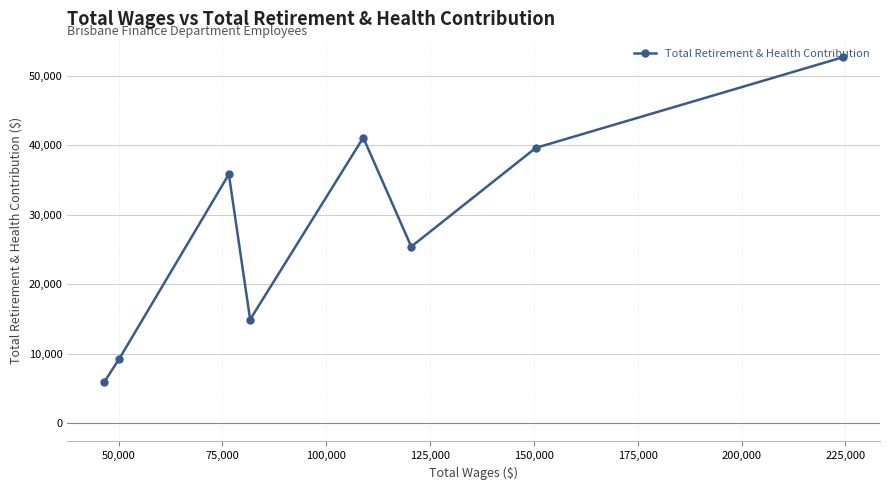

How many points are lower than both their immediate neighbors (excluding endpoints)?

2